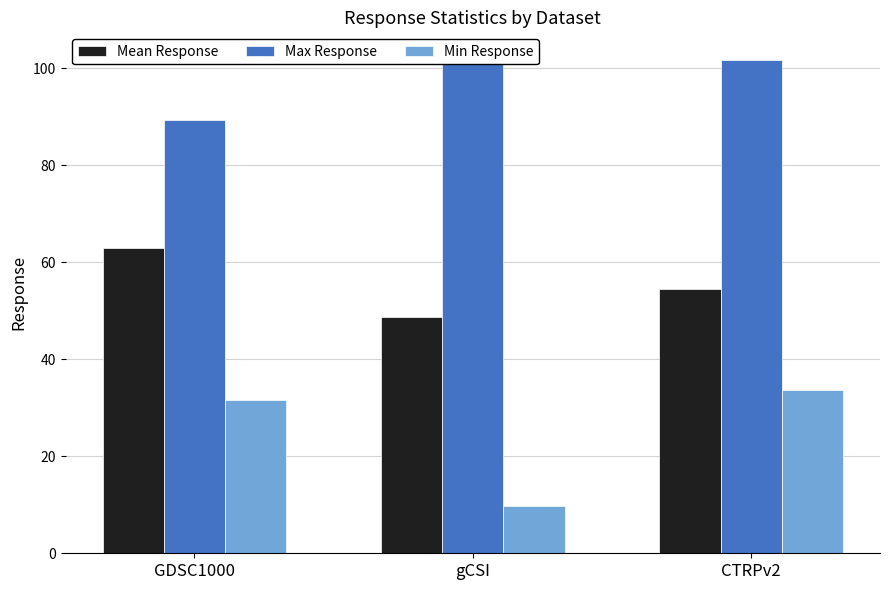

True or false: Min Response has a value of 21.2 at CTRPv2.

False